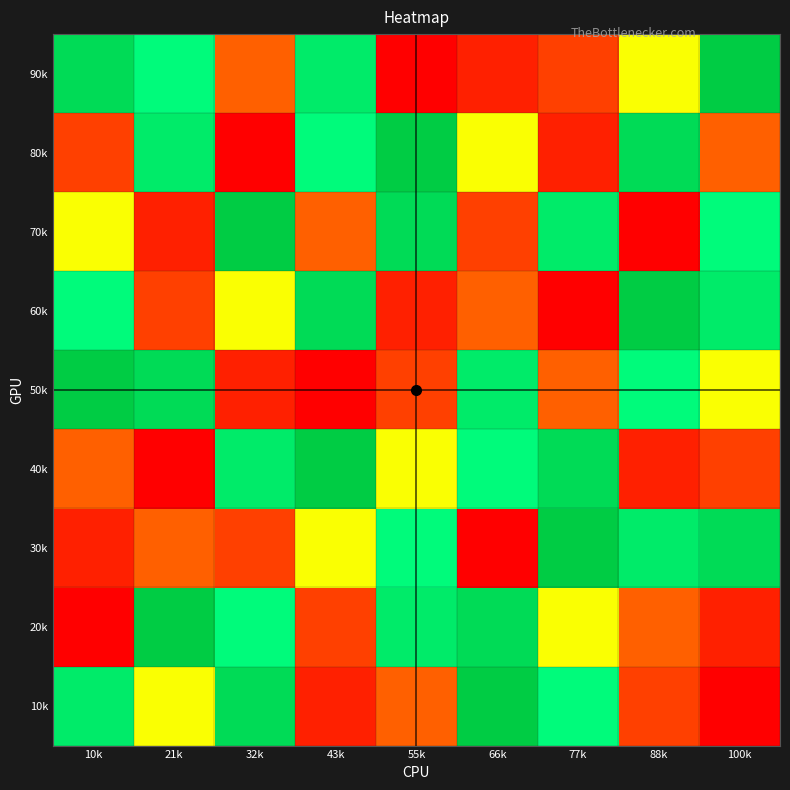

Reading left to right, list all the values displayed in this chart.

90k: 10k=8	21k=6	32k=4	43k=7	55k=1	66k=2	77k=3	88k=5	100k=9
80k: 10k=3	21k=7	32k=1	43k=6	55k=9	66k=5	77k=2	88k=8	100k=4
70k: 10k=5	21k=2	32k=9	43k=4	55k=8	66k=3	77k=7	88k=1	100k=6
60k: 10k=6	21k=3	32k=5	43k=8	55k=2	66k=4	77k=1	88k=9	100k=7
50k: 10k=9	21k=8	32k=2	43k=1	55k=3	66k=7	77k=4	88k=6	100k=5
40k: 10k=4	21k=1	32k=7	43k=9	55k=5	66k=6	77k=8	88k=2	100k=3
30k: 10k=2	21k=4	32k=3	43k=5	55k=6	66k=1	77k=9	88k=7	100k=8
20k: 10k=1	21k=9	32k=6	43k=3	55k=7	66k=8	77k=5	88k=4	100k=2
10k: 10k=7	21k=5	32k=8	43k=2	55k=4	66k=9	77k=6	88k=3	100k=1